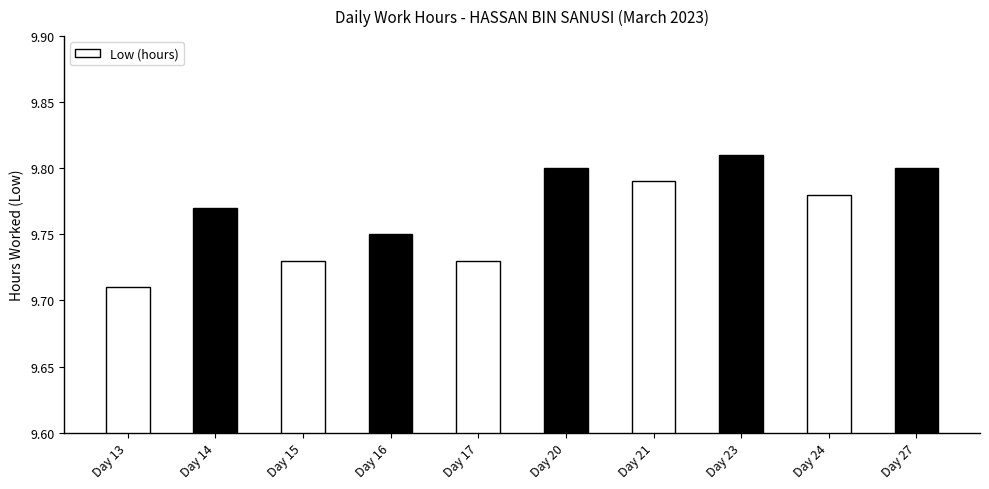

What is the sum of the values at Day 21 and Day 15?

19.5